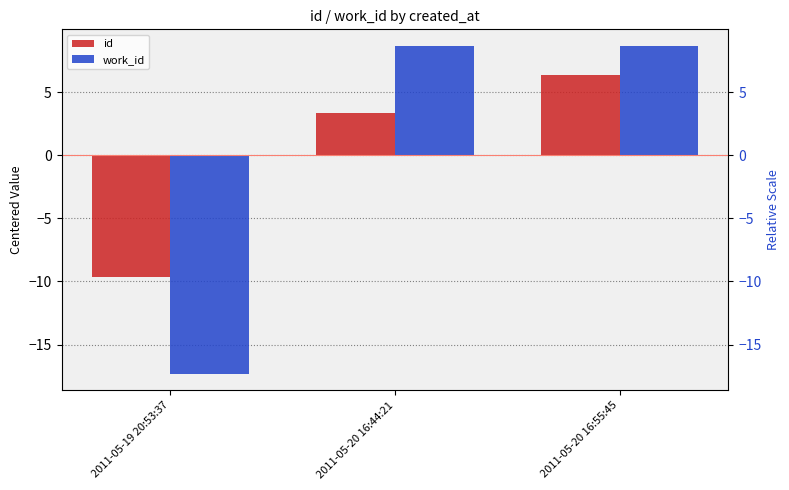

What is the label of the 2nd bar from the left?

2011-05-20 16:44:21